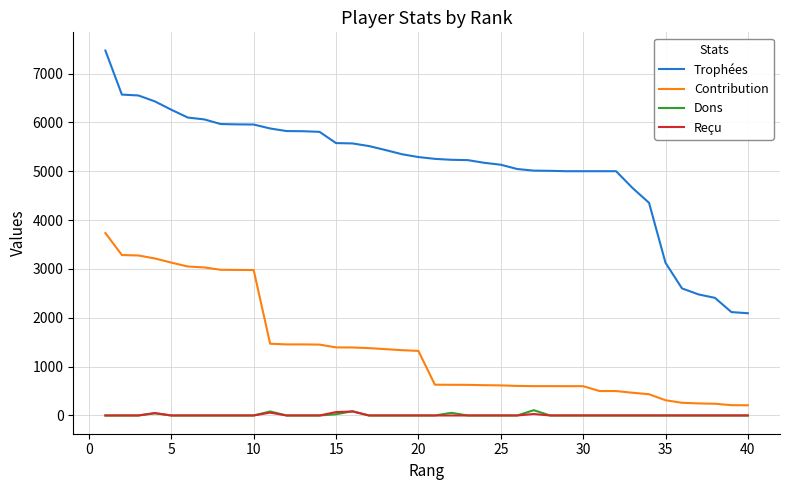

At how many categories does at least one series exceed 4618?

33